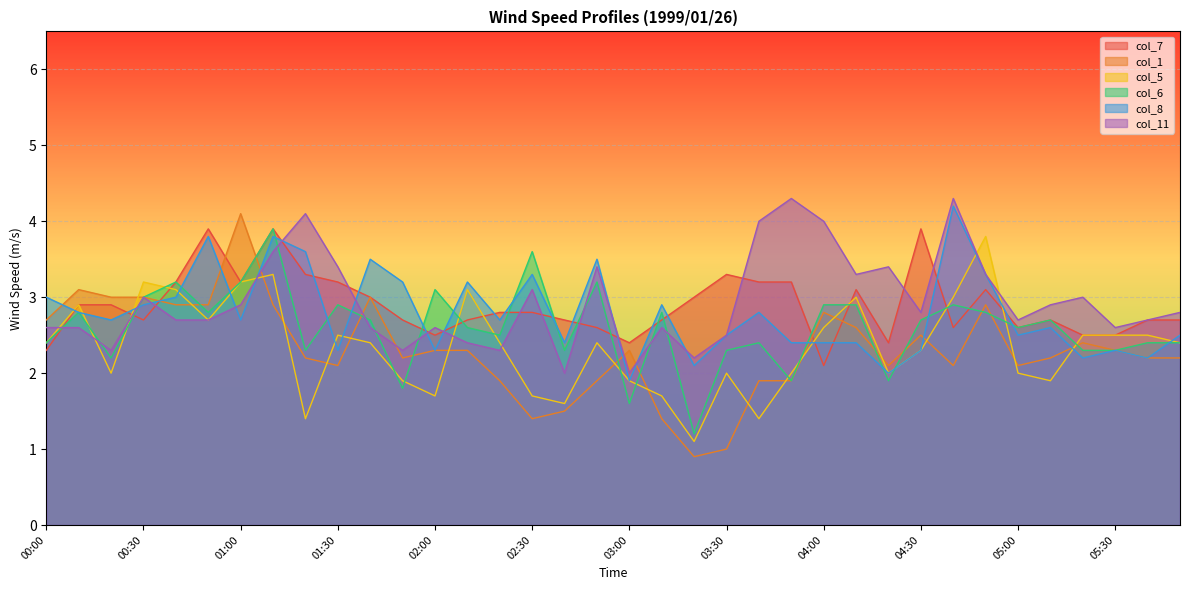

At which label is col_7 closest to 3?

01:40